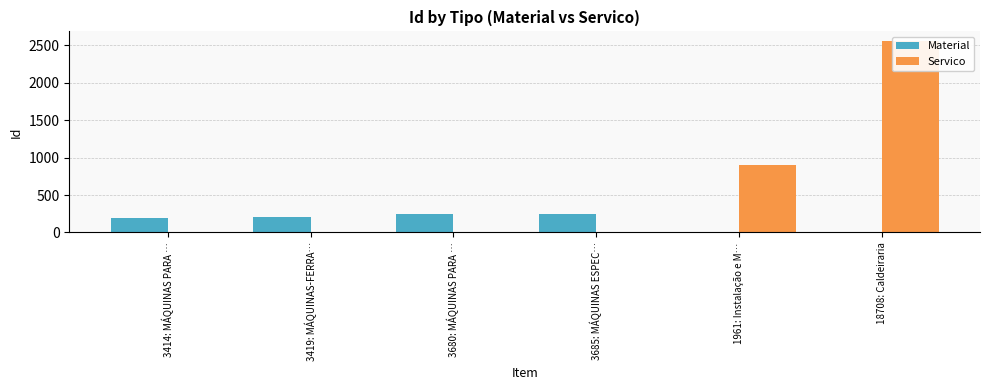

Which has a higher value, 3419: MÁQUINAS-FERRA… or 3685: MÁQUINAS ESPEC…?

3685: MÁQUINAS ESPEC…